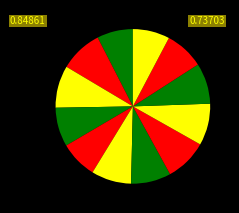

How many segments does this pie chart have?

12